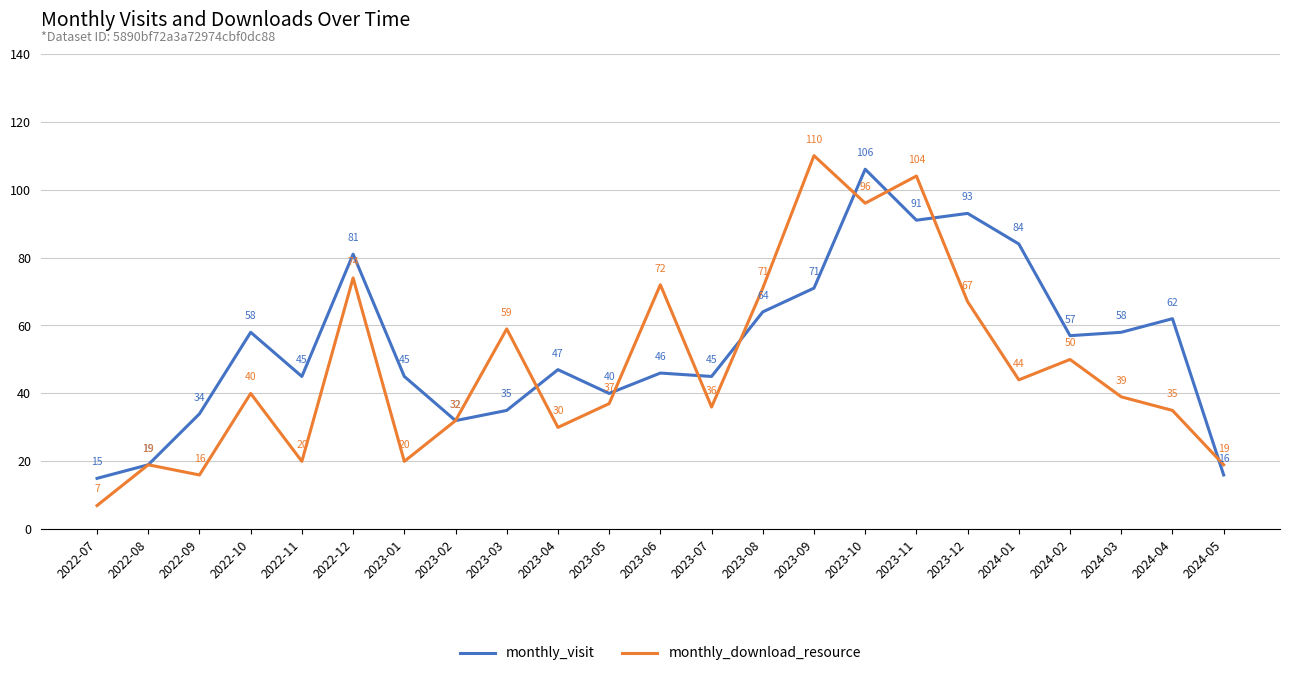

In monthly_download_resource, how many points are higher than both neighbors (excluding endpoints)?

8